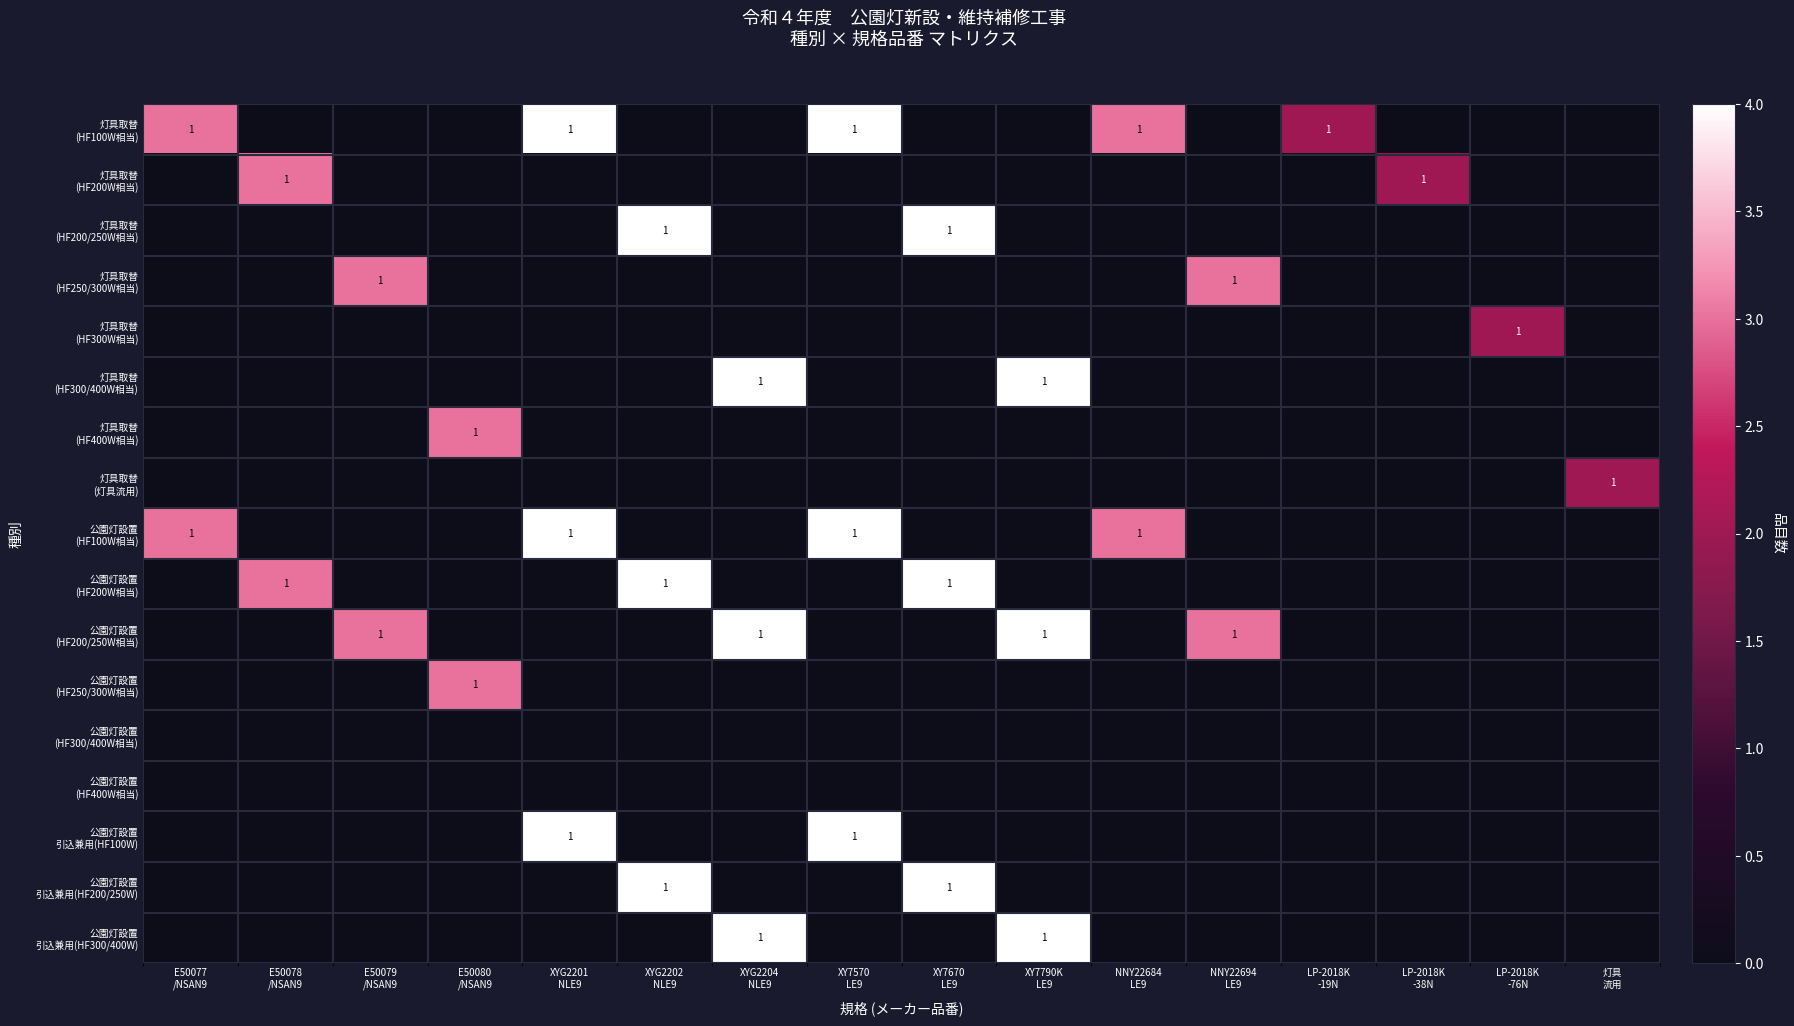

Which category has the highest value in the 灯具取替 (HF300/400W相当) series?

XYG2204 NLE9